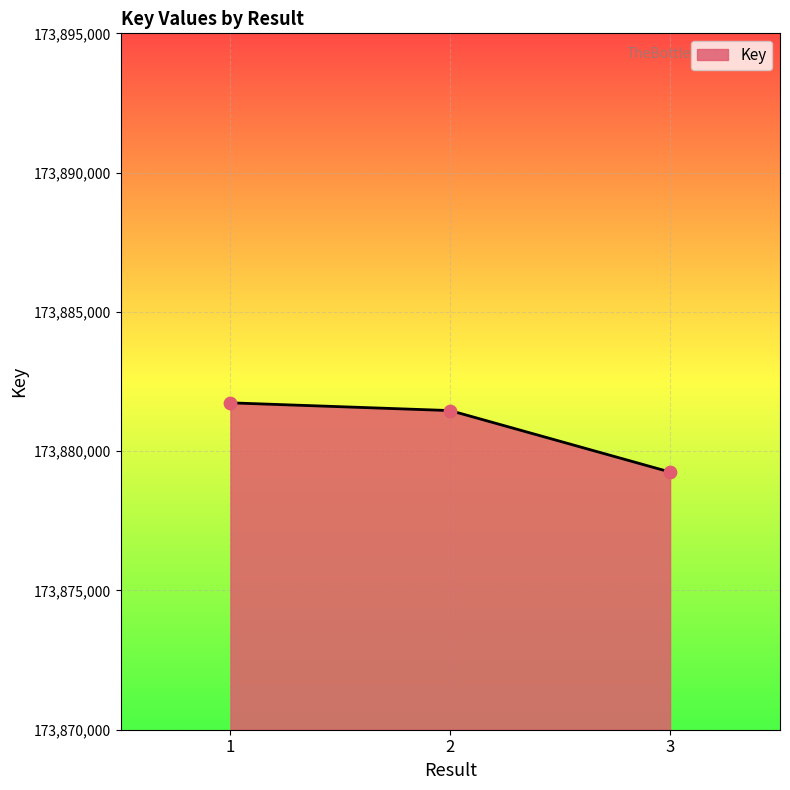

Between 2 and 1, which is larger?

1